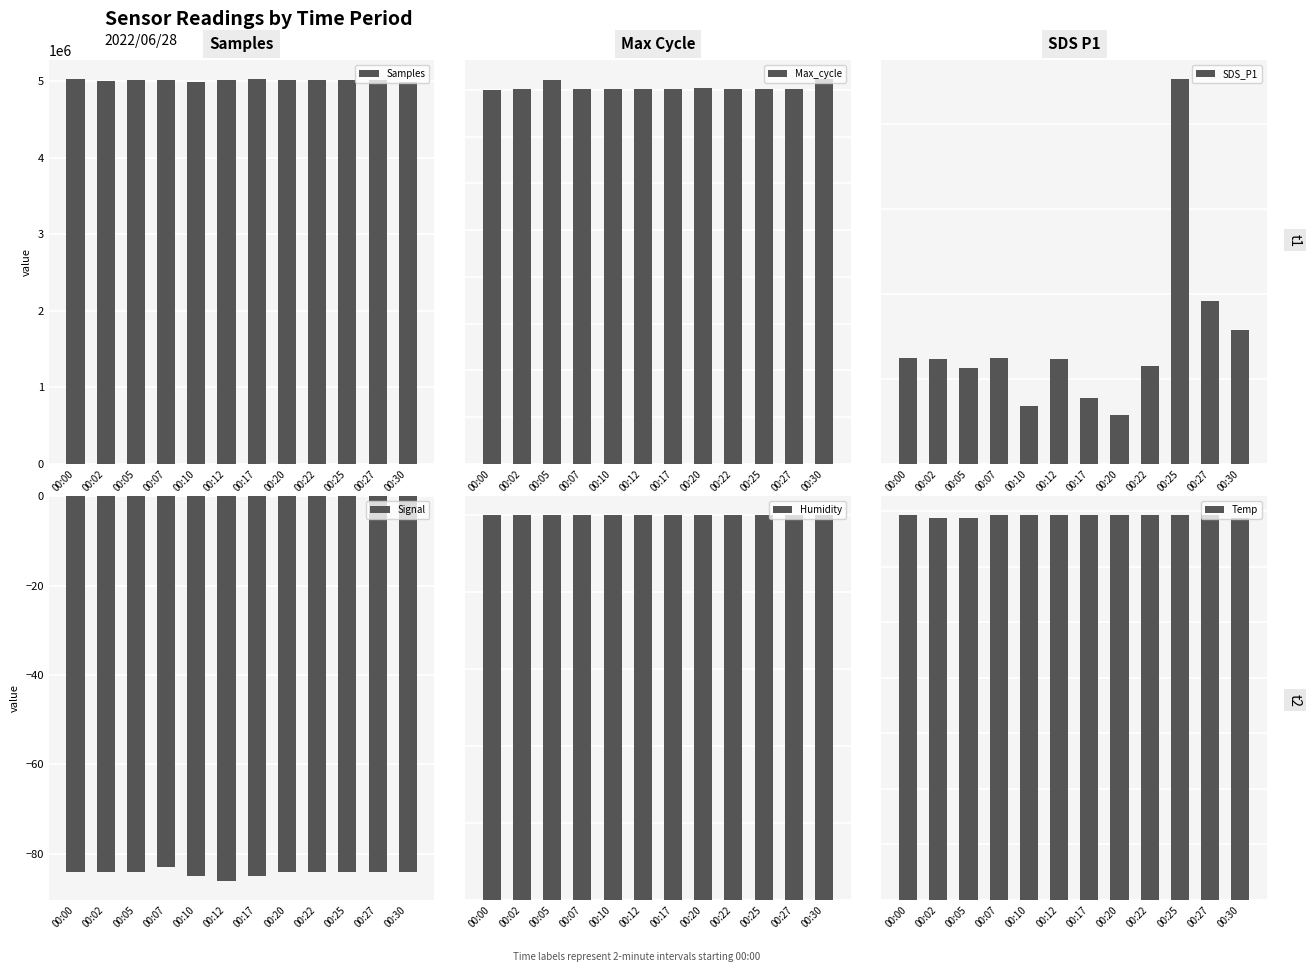

The value of SDS_P1 at 00:02 is 1.2. True or false?

True